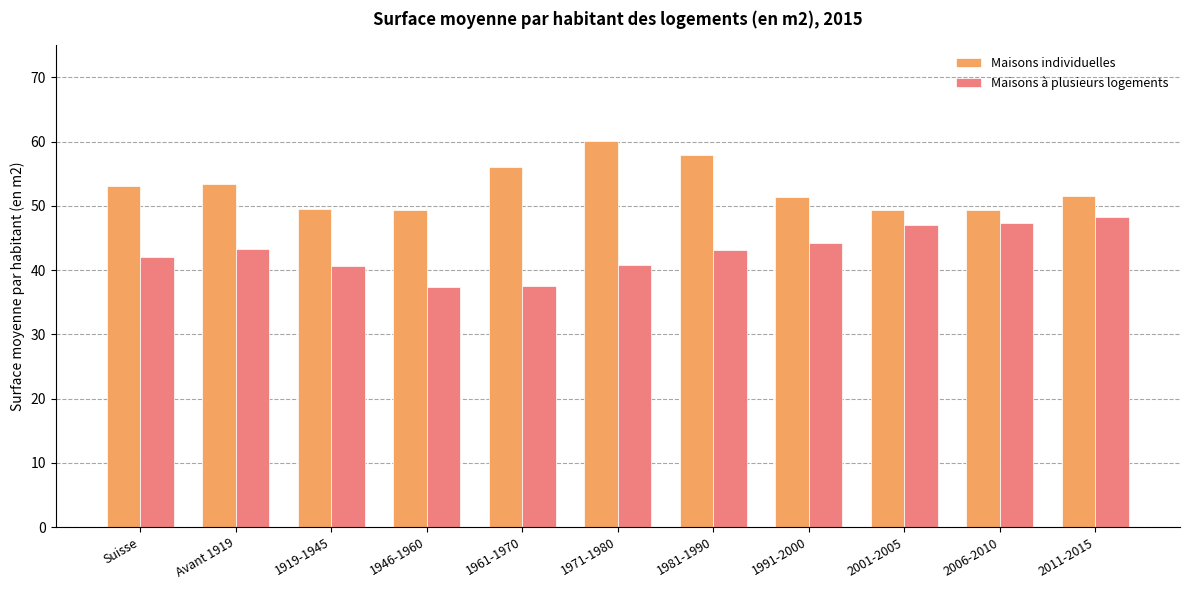

True or false: Maisons individuelles has a value of 70.2 at 2006-2010.

False